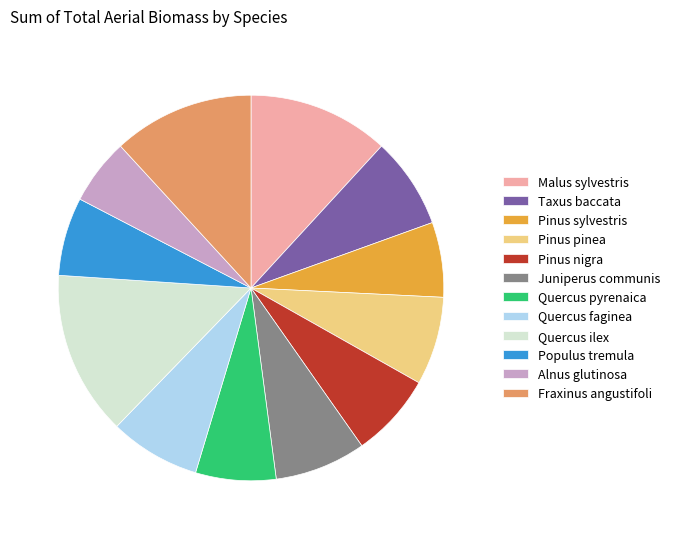

What is the smallest slice in the pie chart?

Alnus glutinosa